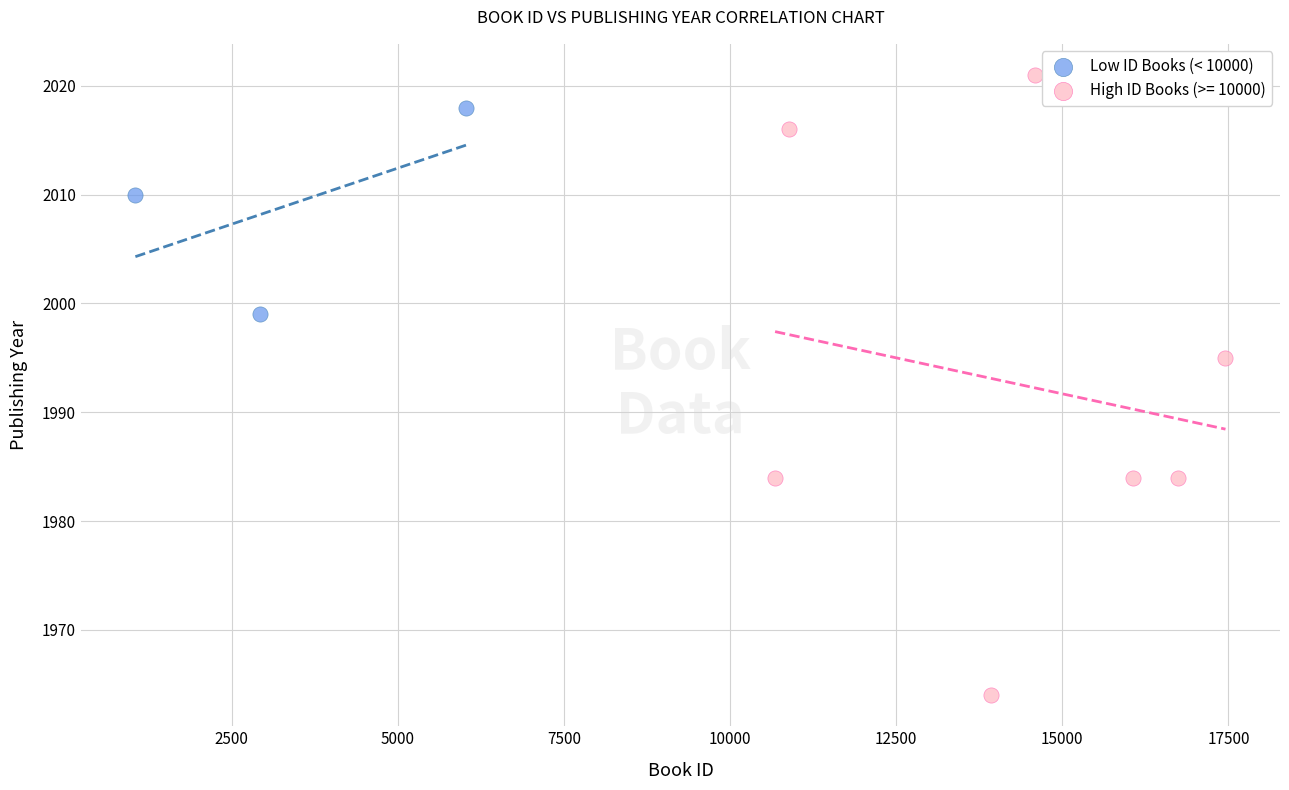

Which series reaches the maximum Y coordinate?

High ID Books (>= 10000)